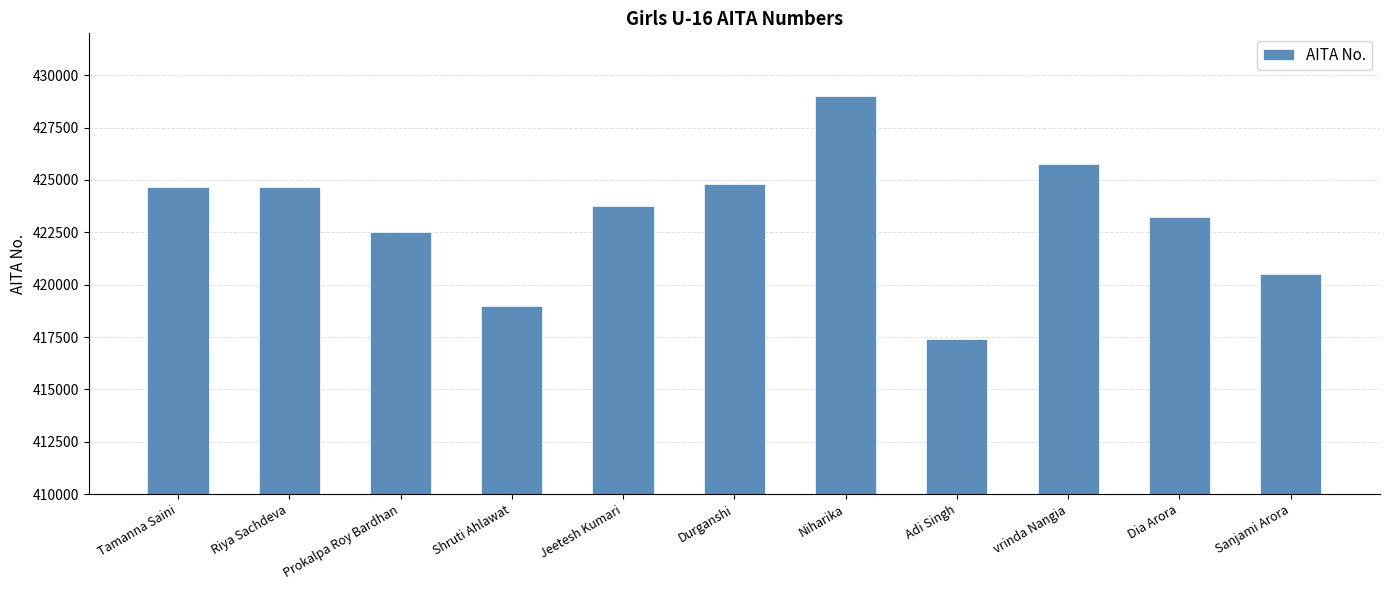

What is the label of the 9th bar from the right?

Prokalpa Roy Bardhan